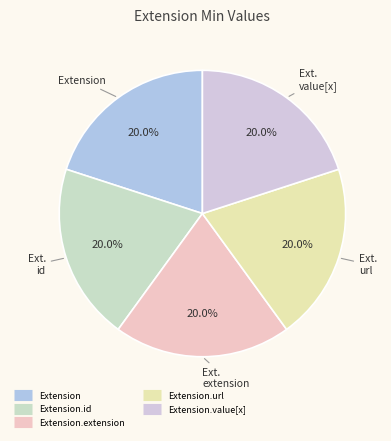

How many slices are in this pie chart?

5